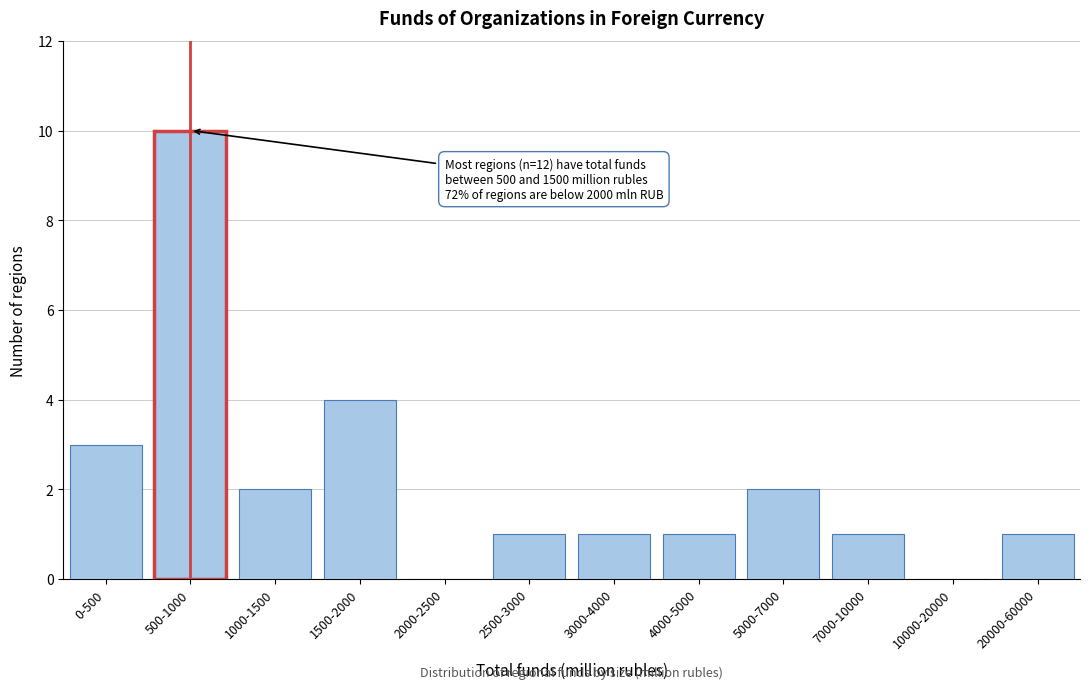

Reading left to right, transcribe all the data shown in this chart.

0-500=3	500-1000=10	1000-1500=2	1500-2000=4	2000-2500=0	2500-3000=1	3000-4000=1	4000-5000=1	5000-7000=2	7000-10000=1	10000-20000=0	20000-60000=1